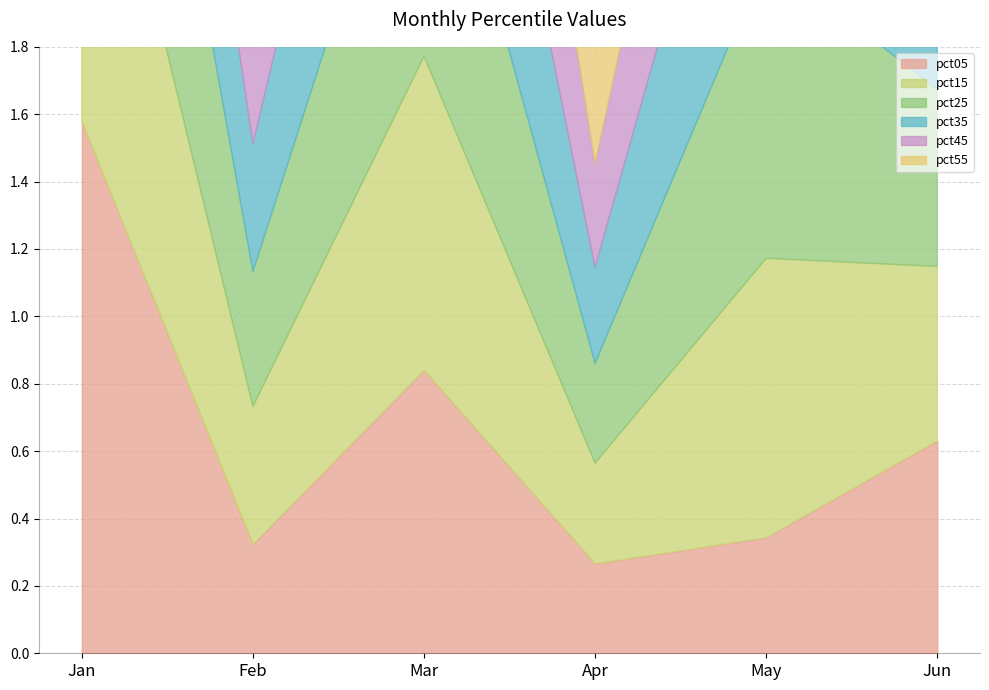

What is the total value across all series at May?

4.6